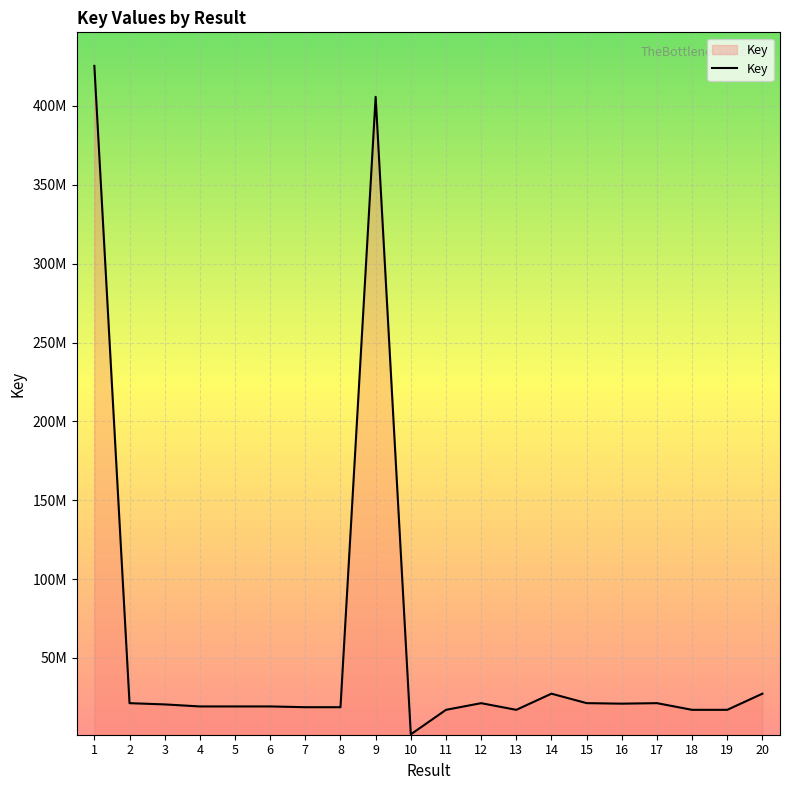

Is this an area chart (filled region under the line)?

Yes